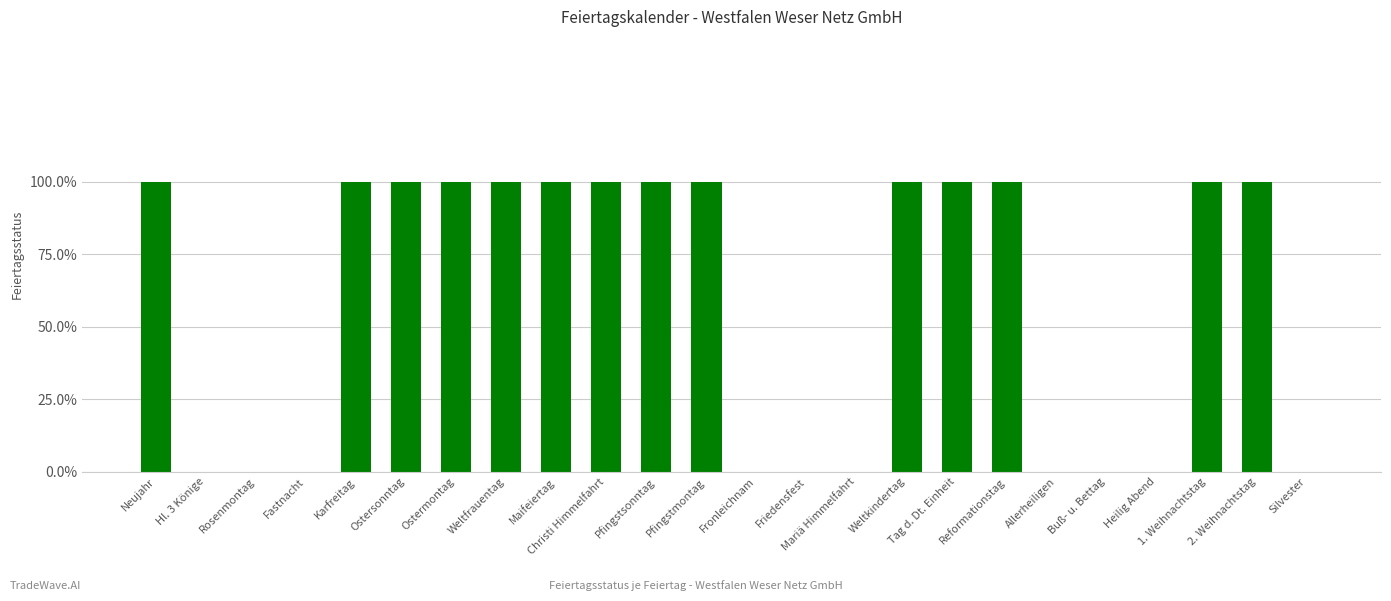

What position from the left is Weltkindertag?

16